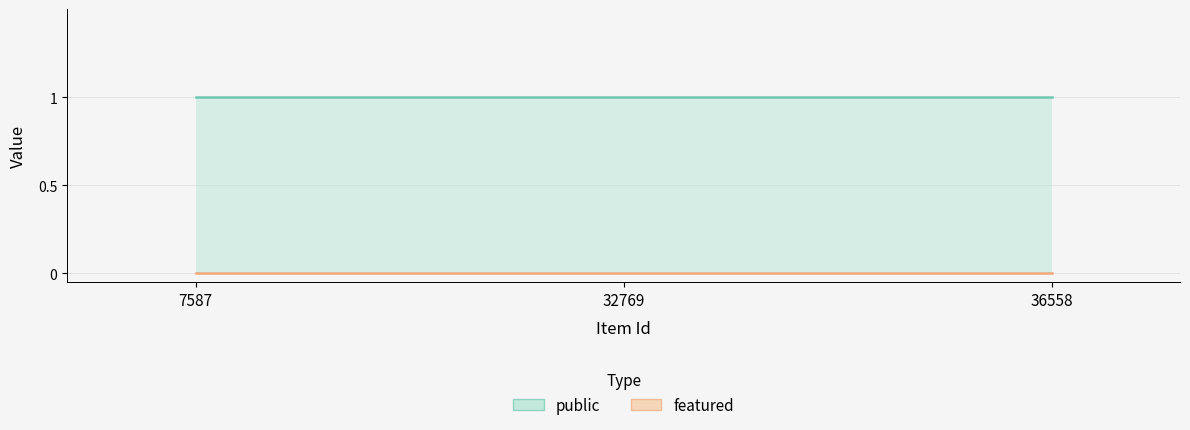

List the series in order of their overall mean, lowest first.

featured, public